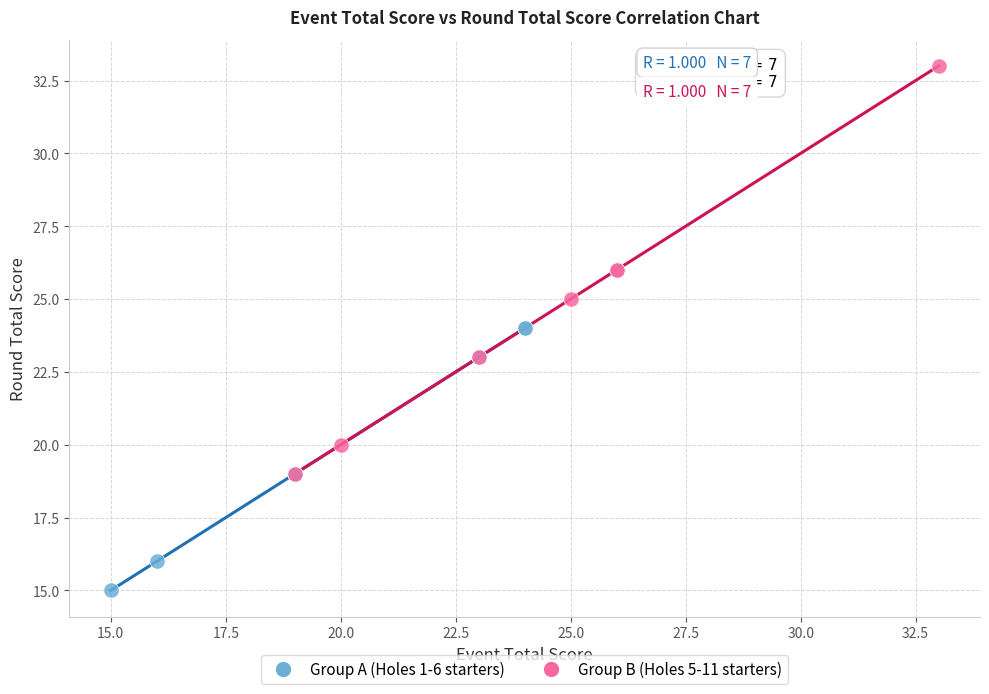

What are all the series names shown in the legend?

Group A (Holes 1-6 starters), Group B (Holes 5-11 starters)